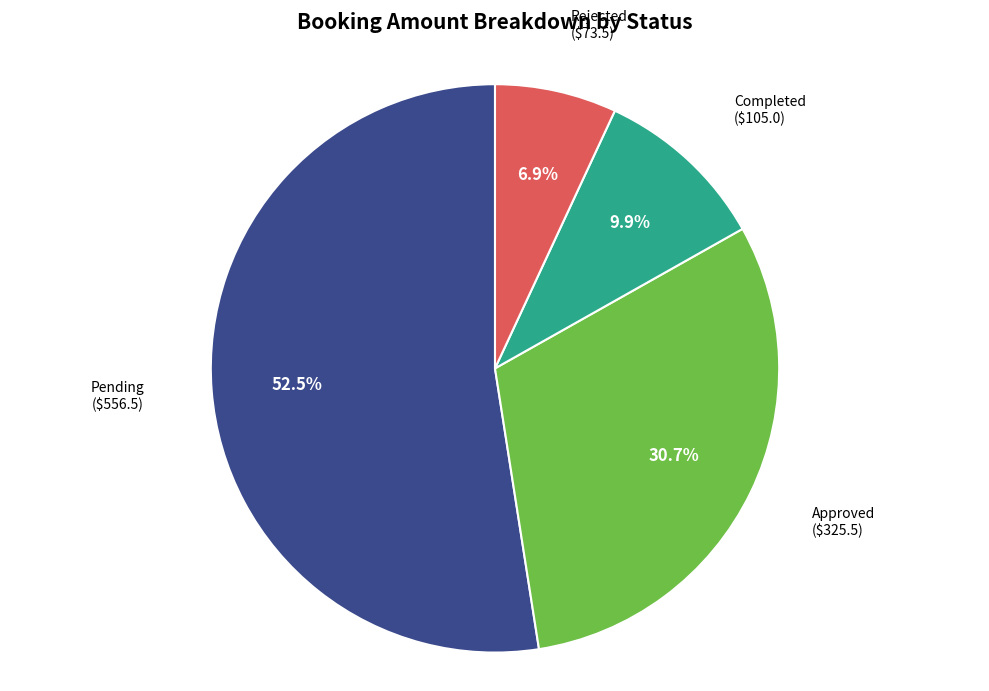

Does any single category account for the majority?

Yes